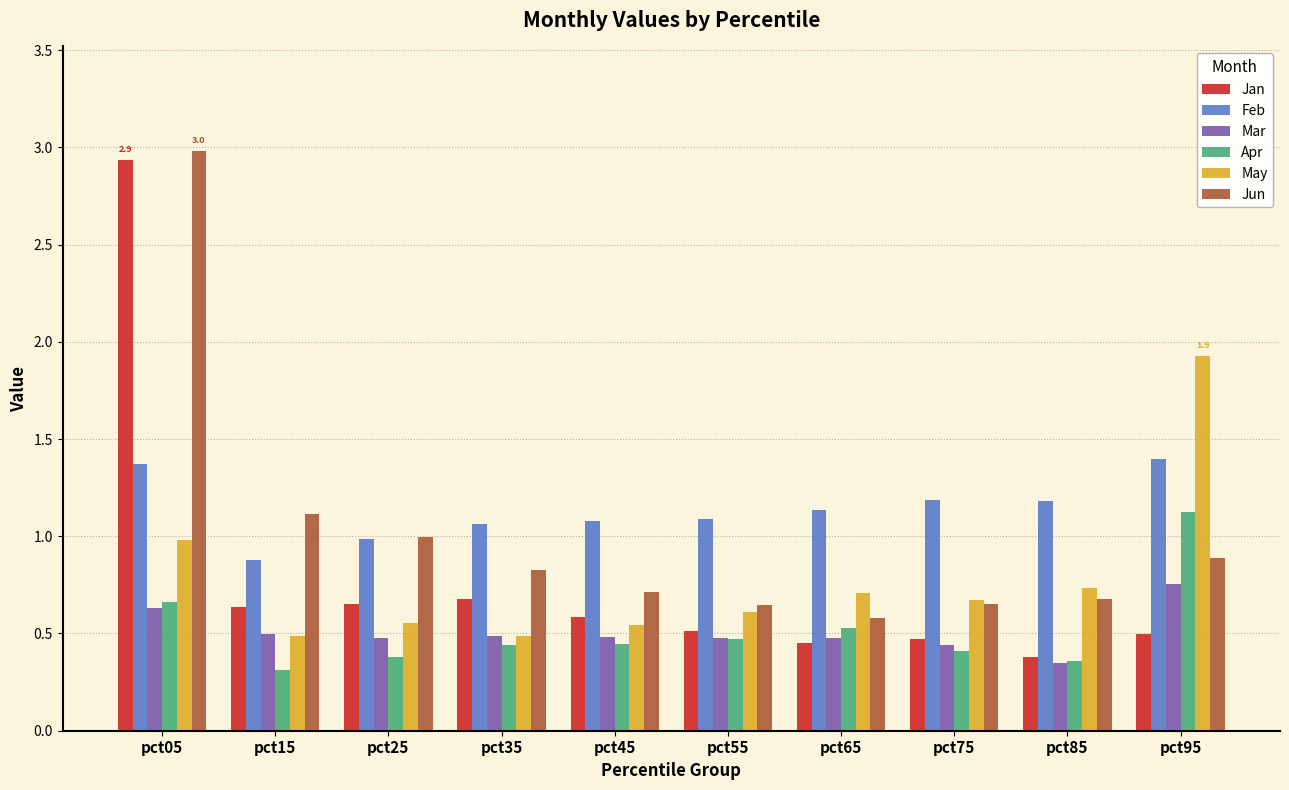

At which category does the chart reach its peak across all series?

pct05